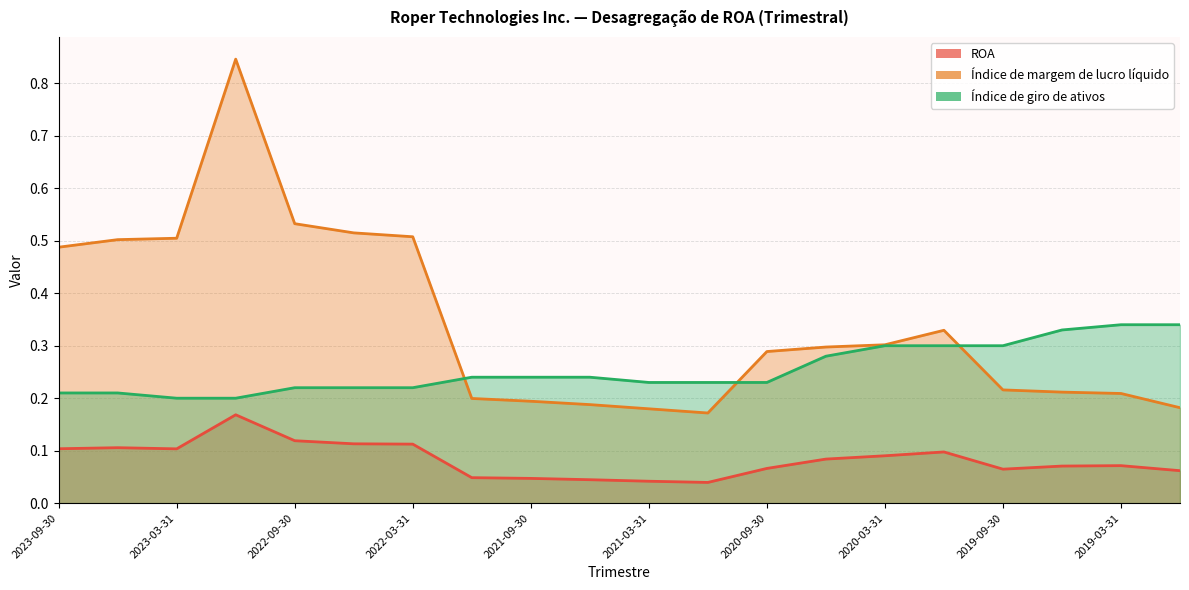

What is the spread (max minus min) of values at 2019-03-31?

0.3